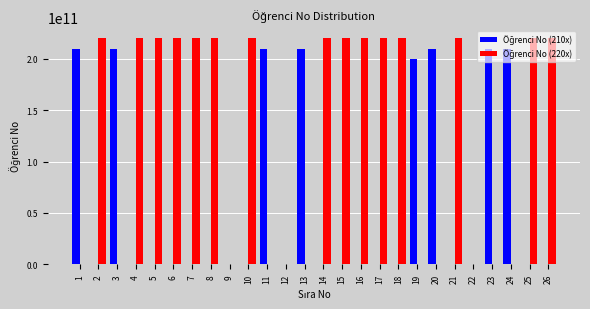

How many data points does each series have?

26